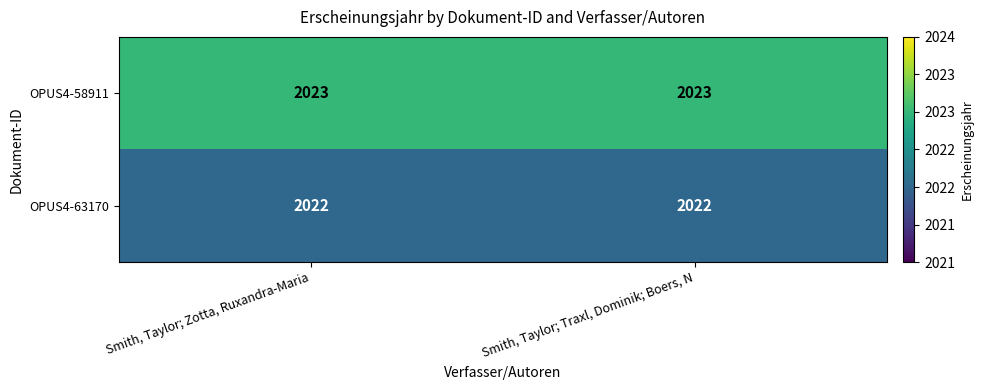

What is the highest value of the OPUS4-58911 series?

2023